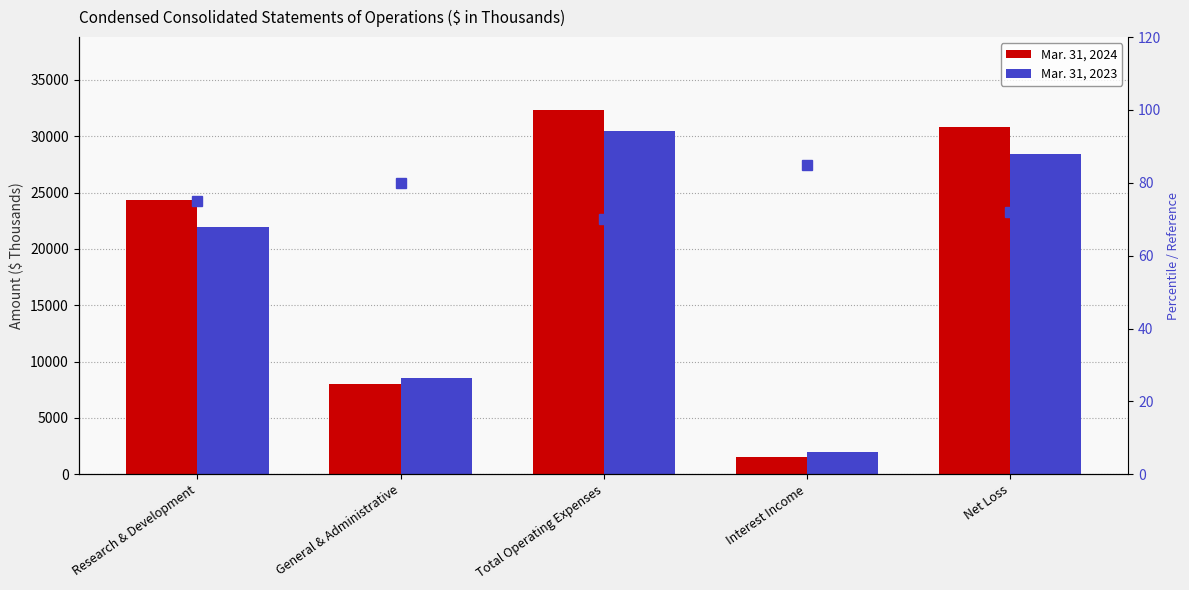

Reading right to left, extract all data points from this chart.

Mar. 31, 2024: Net Loss=30804	Interest Income=1522	Total Operating Expenses=32326	General & Administrative=8004	Research & Development=24322
Mar. 31, 2023: Net Loss=28433	Interest Income=1989	Total Operating Expenses=30422	General & Administrative=8507	Research & Development=21915
percentile rank within the sample: Net Loss=72	Interest Income=85	Total Operating Expenses=70	General & Administrative=80	Research & Development=75